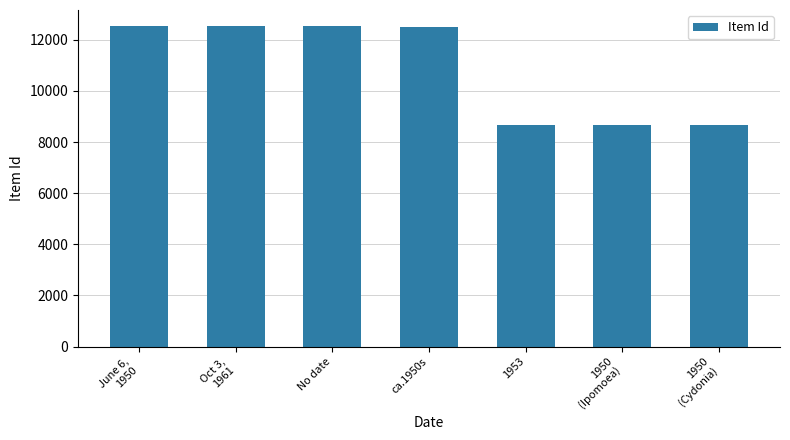

What is the label of the 2nd bar from the right?

1950
(Ipomoea)